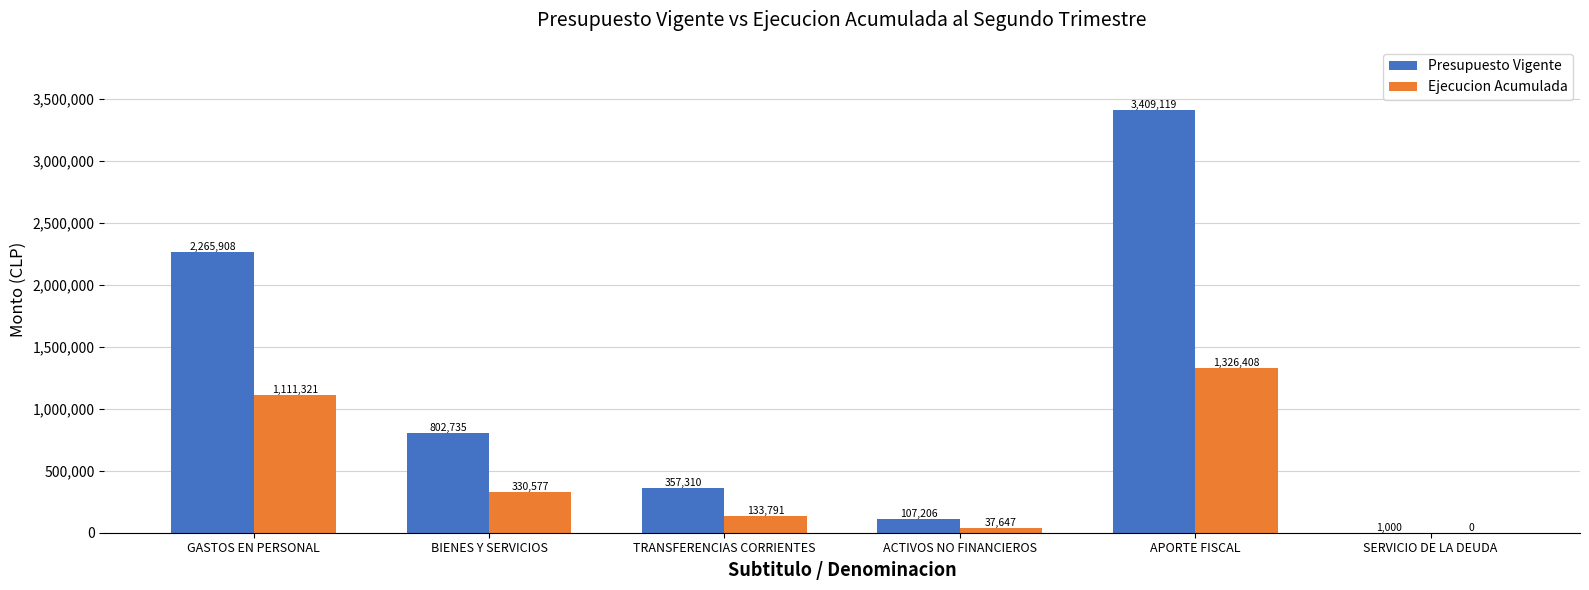

What is the maximum value for Presupuesto Vigente?

3409119